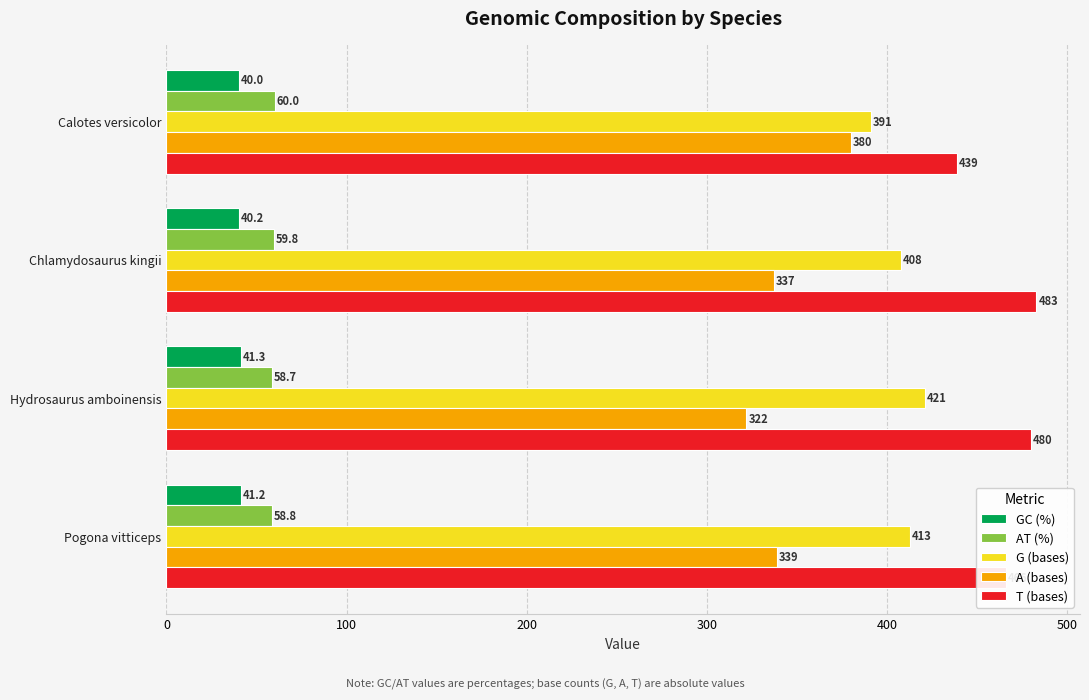

At which category is the sum across all series the highest?

Chlamydosaurus kingii